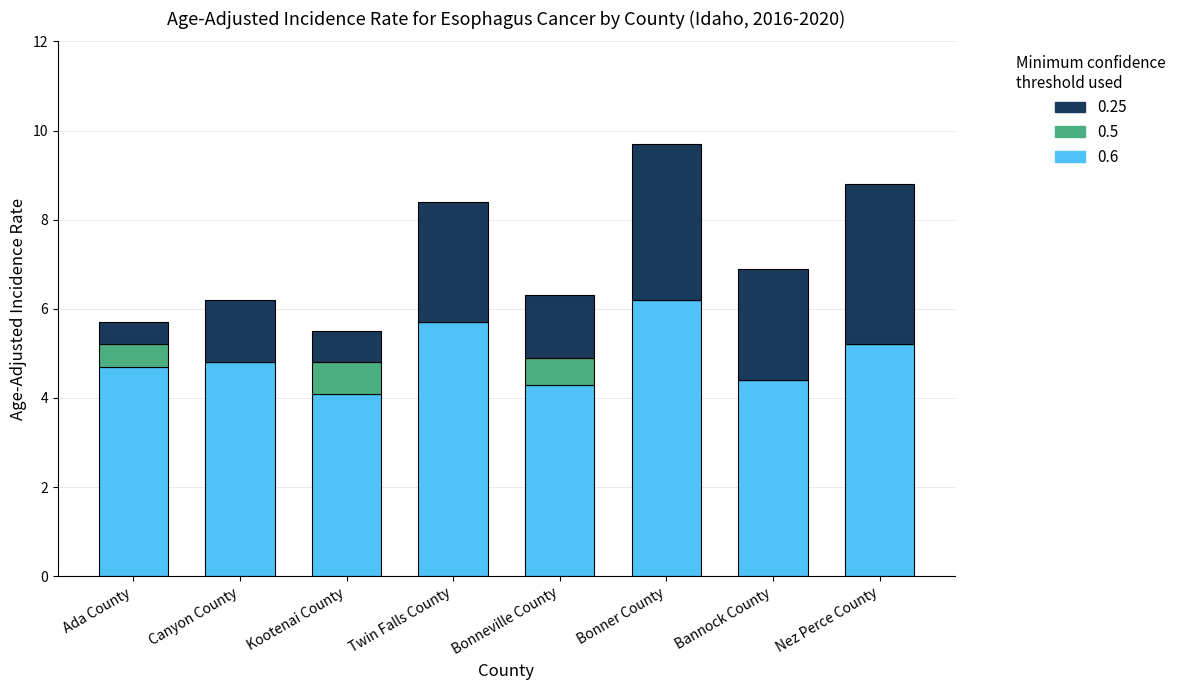

Which category has the highest value in the 0.6 series?

Bonner County